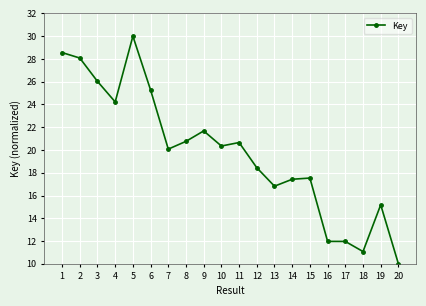

How many categories are shown in the chart?

20